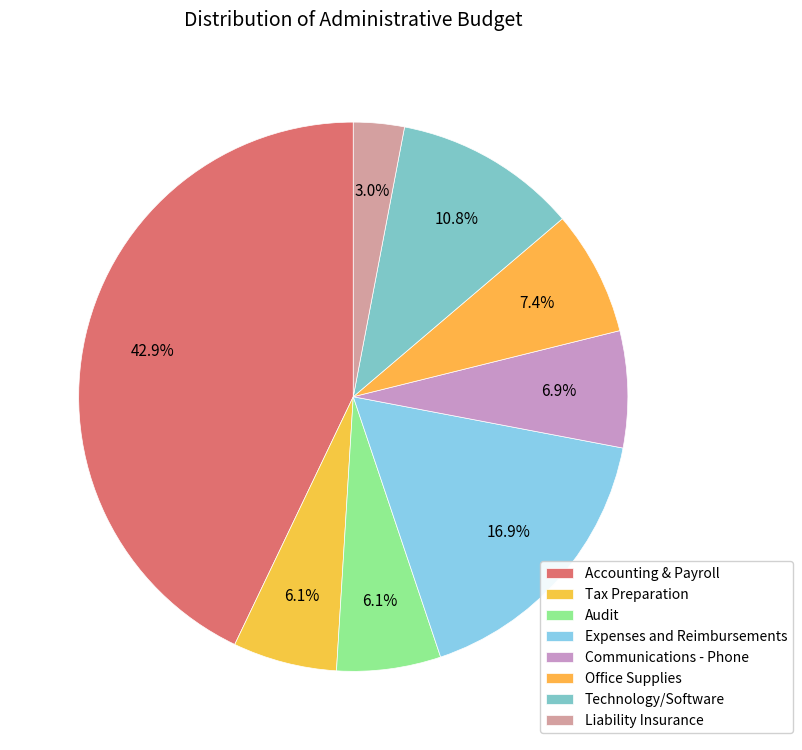

Count the number of slices in the pie.

8